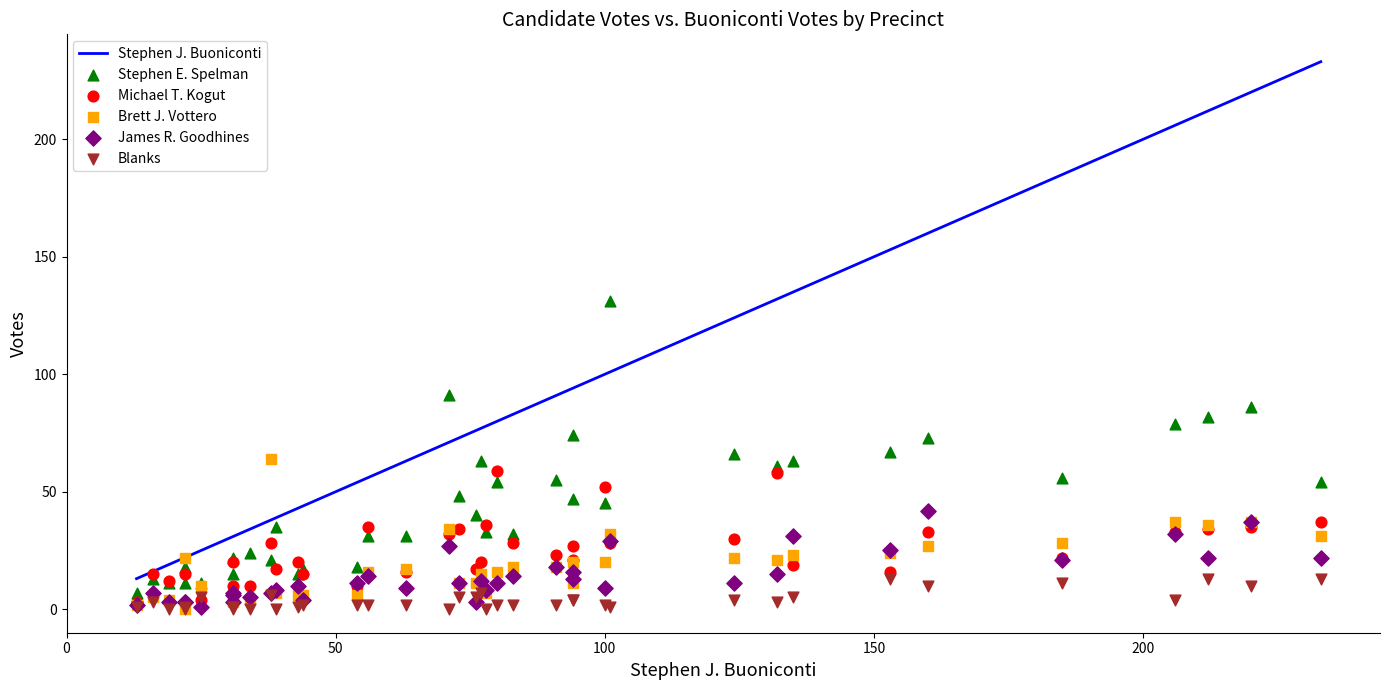

Which series contains the lowest Y value?

Brett J. Vottero